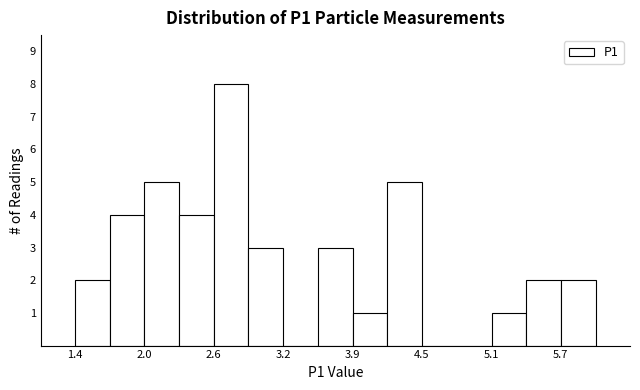

Around what value on the x-axis is the tallest bar? Give the approximate position of its centre, as read against the axis.

2.8